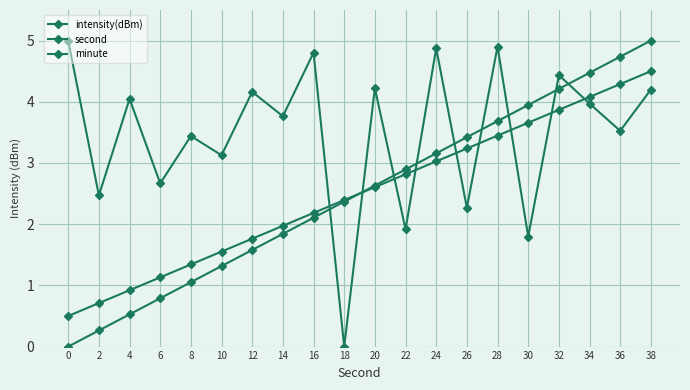

How many distinct data groups are displayed?

3